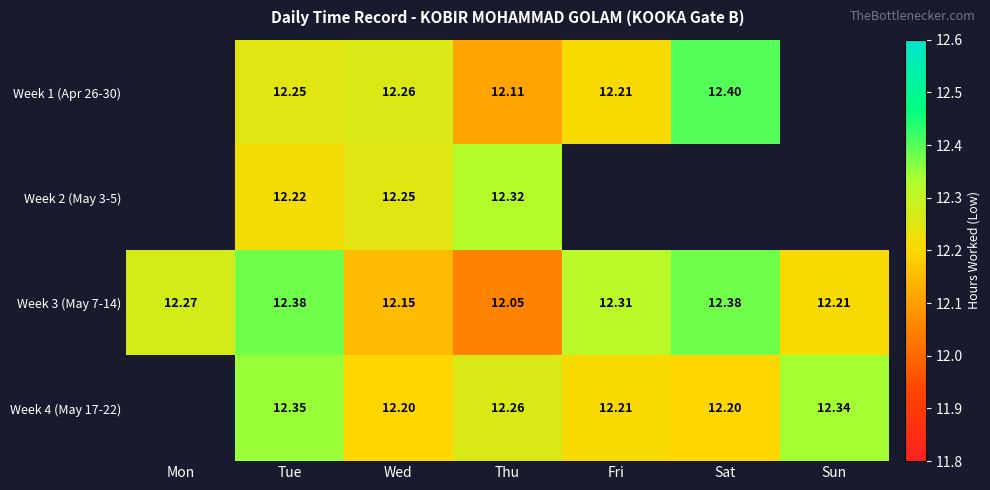

How many data points in Week 4 (May 17-22) are above 12?

6